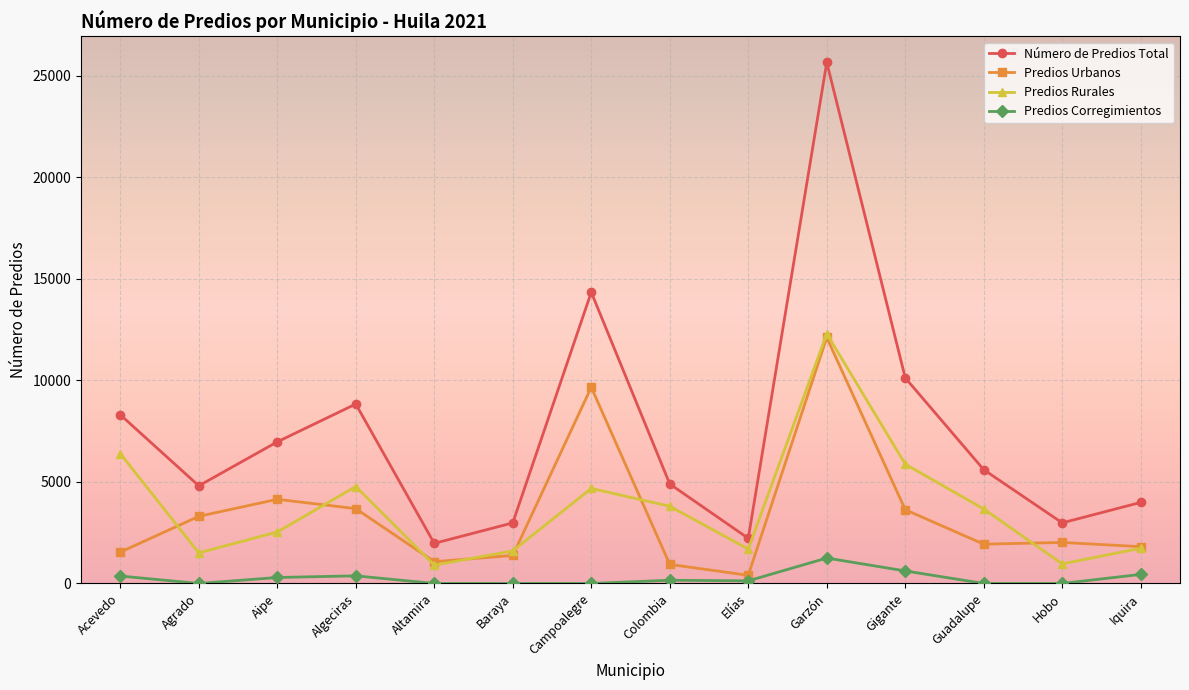

How many interior local valleys does the Número de Predios Total series have?

4